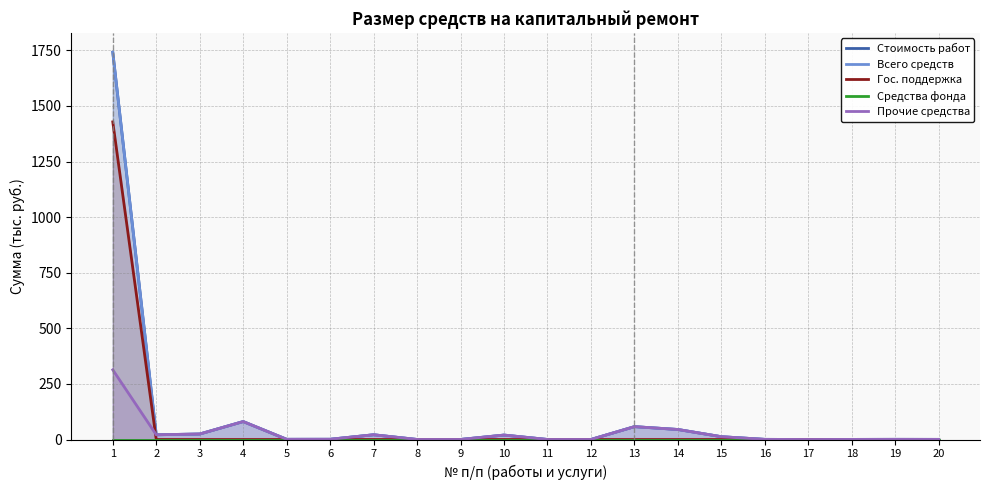

Where is the first local minimum for Стоимость работ?

2